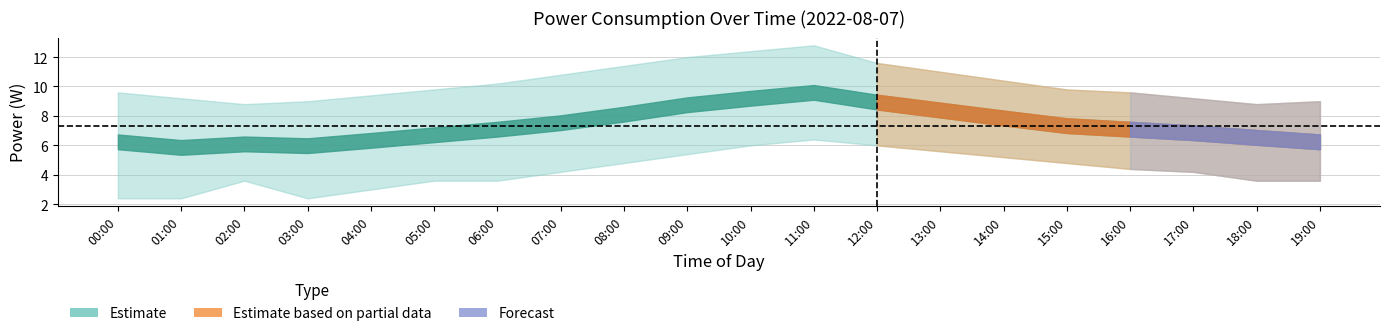

What value does the power_mean series have at 05:00?

6.7